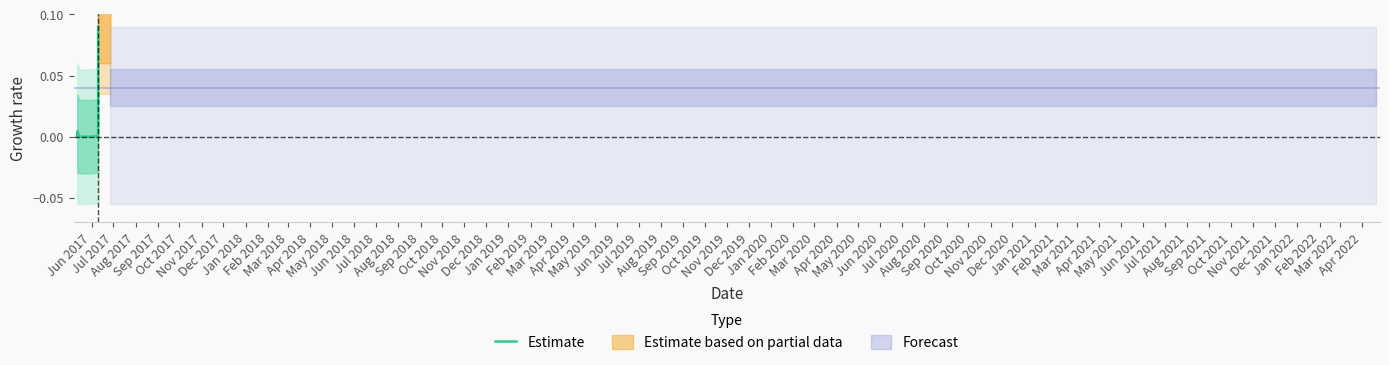

What is the sum of all values?

0.1